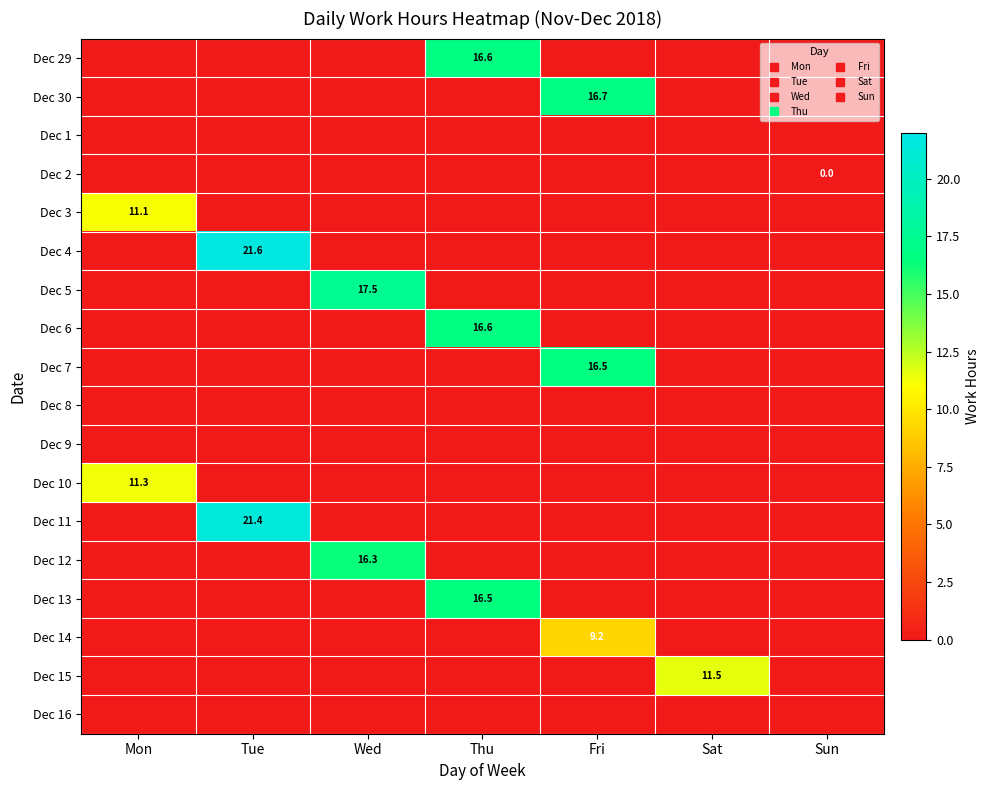

How many positive values does the Dec 4 series have?

1